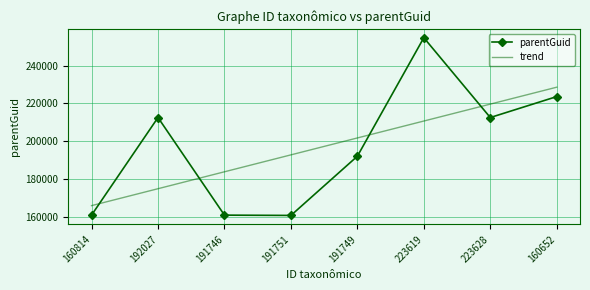

What is the maximum value shown in the chart?

254822.0